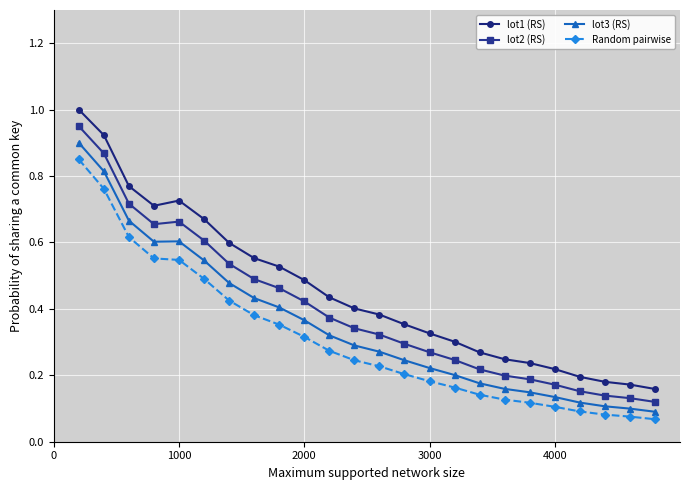

At how many categories does at least one series exceed 0?

24